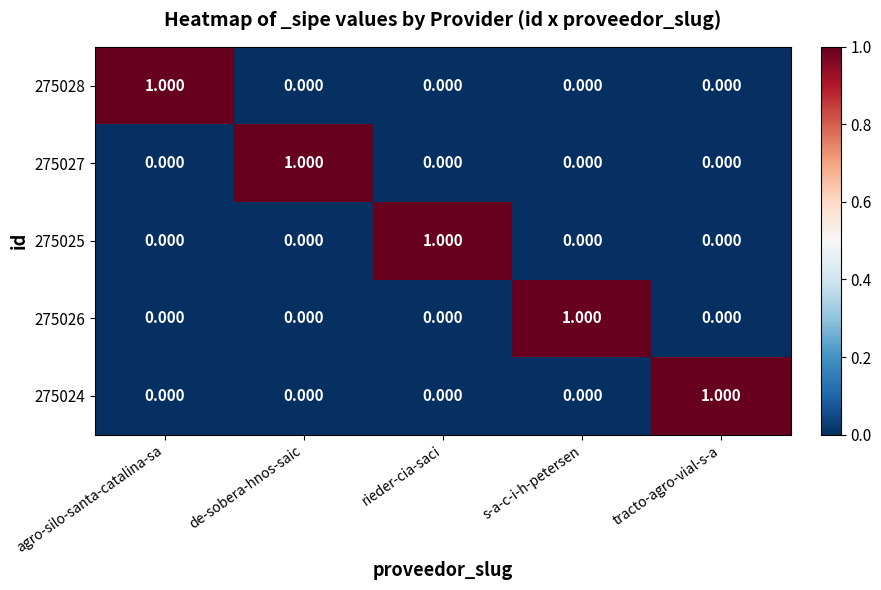

At which label does 275024 reach its peak?

tracto-agro-vial-s-a